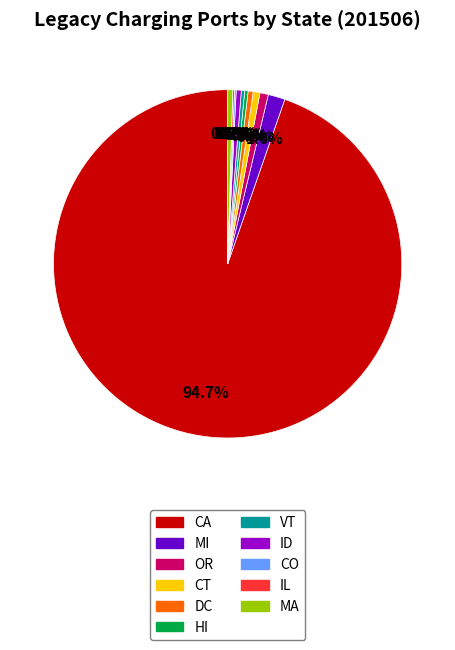

What portion of the pie excludes CT?

99.4%